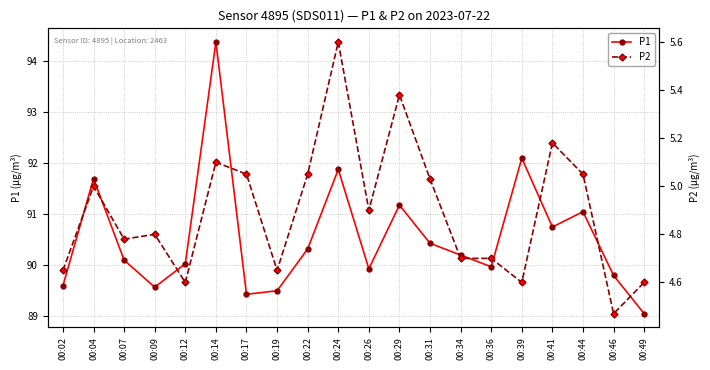

Which series has the largest total across all categories?

P1